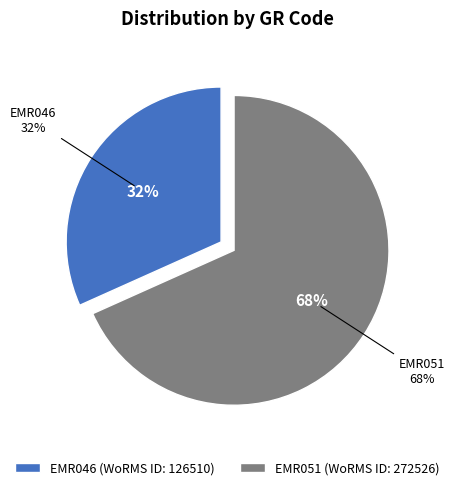

Between EMR046 and EMR051, which is larger?

EMR051